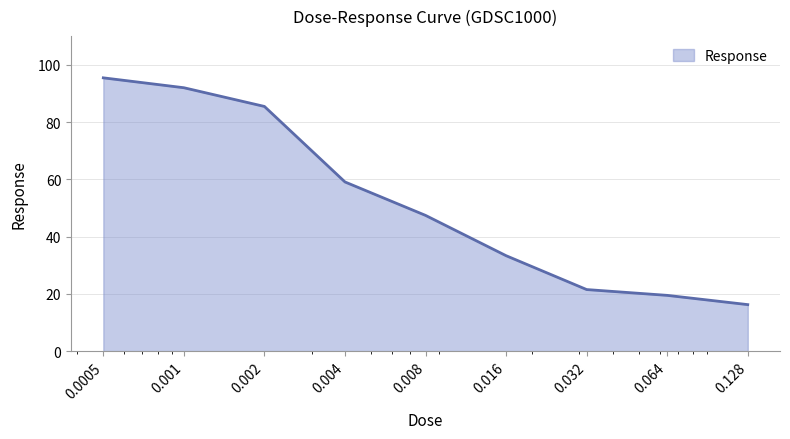

What is the smallest value displayed?

16.2